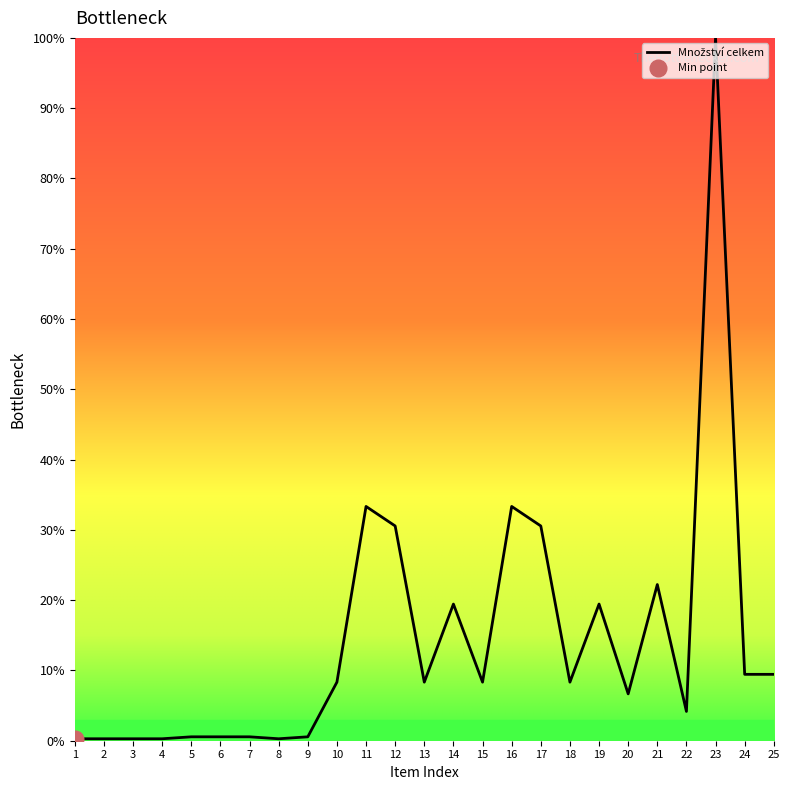

What is the sum of the values at 4 and 2?

0.6